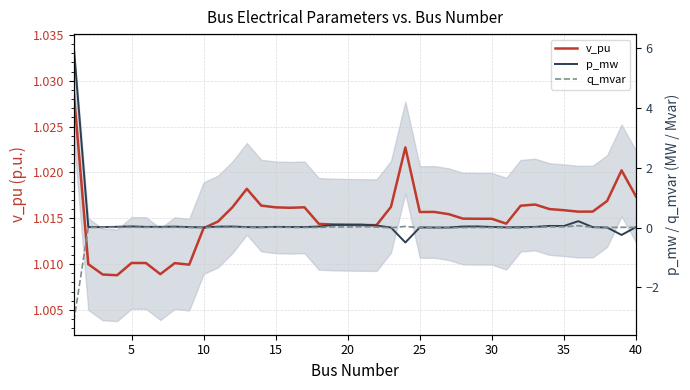

Rank the series by their average value, from lowest to highest.

q_mvar, p_mw, v_pu